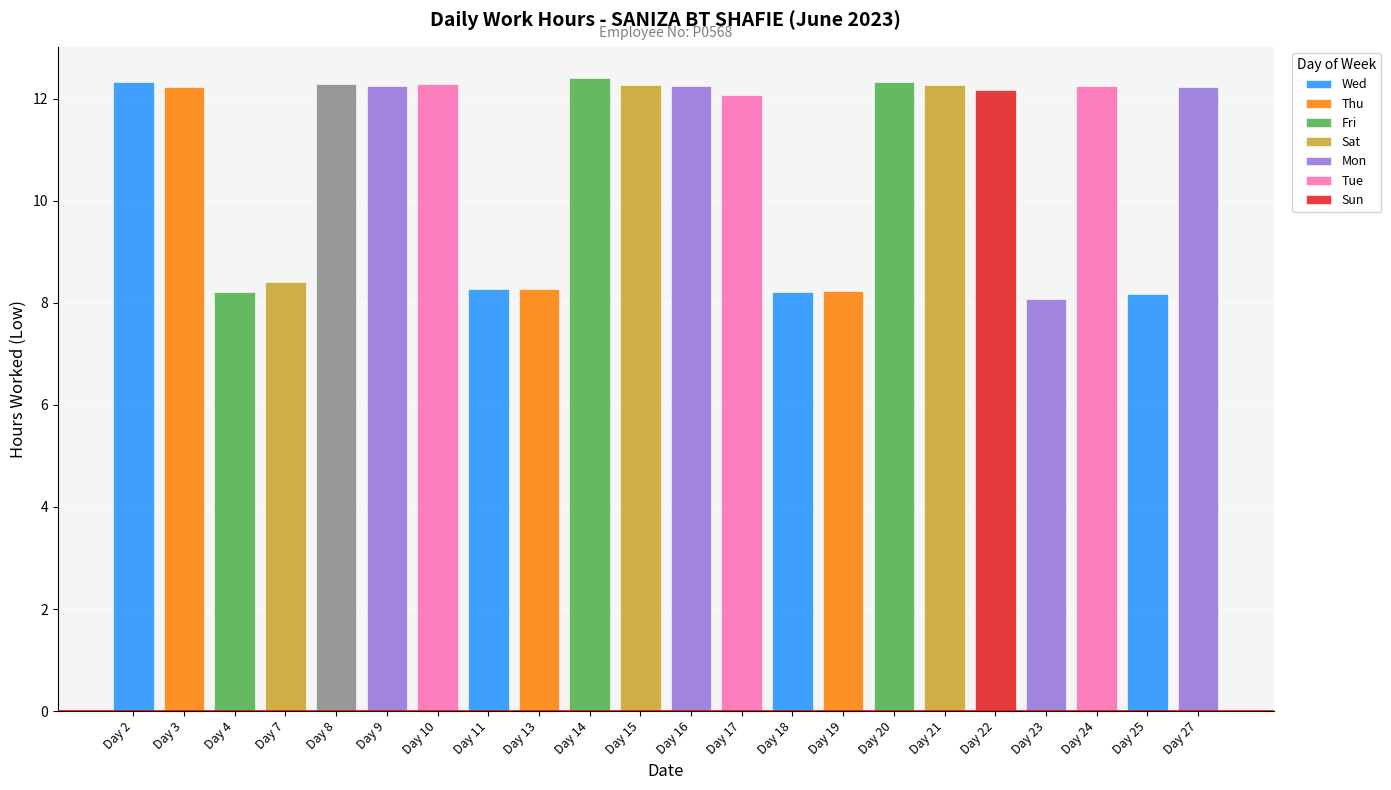

Are the bars grouped side by side (vs. stacked)?

Yes